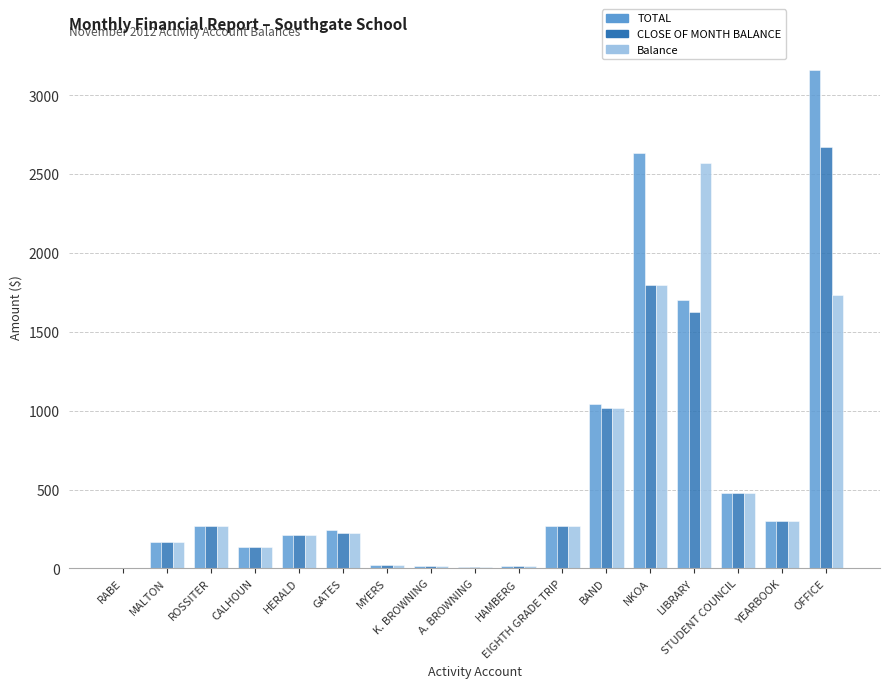

Which label corresponds to the largest value in the chart?

OFFICE